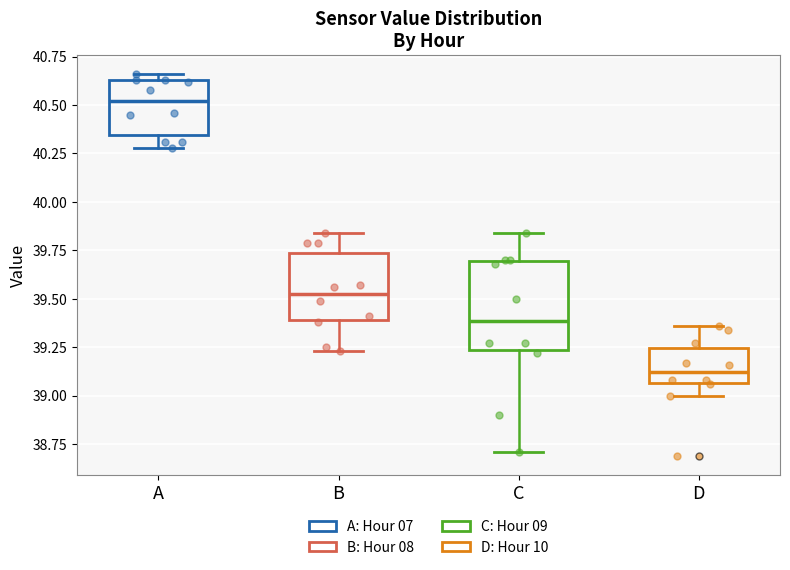

Where does the upper whisker of the box for D end on the y-axis? The values are not printed on the chart, so give them approximately, as read against the axis.

39.35